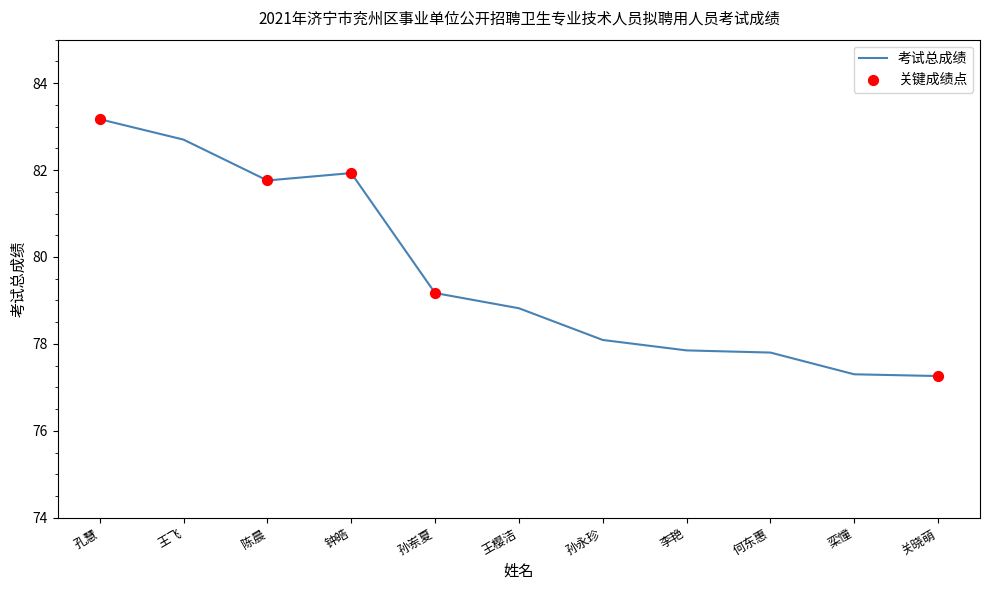

What is the ratio of the value at 钟皓 to the value at 孙岽夏?

1.0